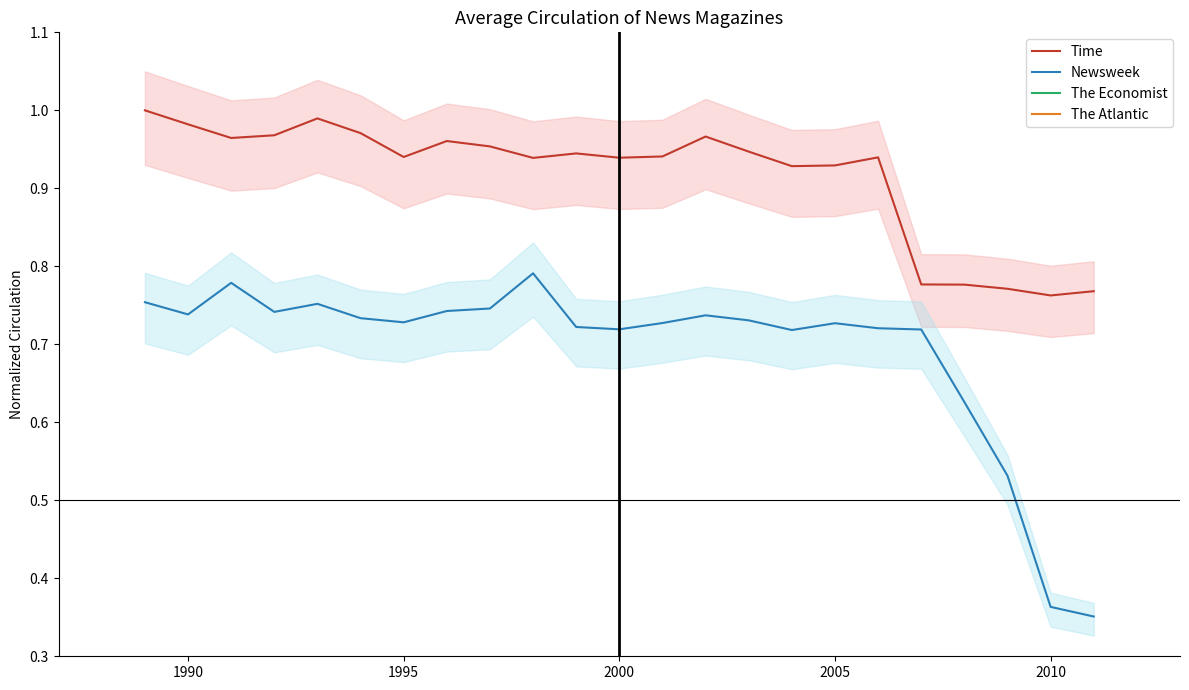

True or false: Time and Newsweek intersect in this chart.

False